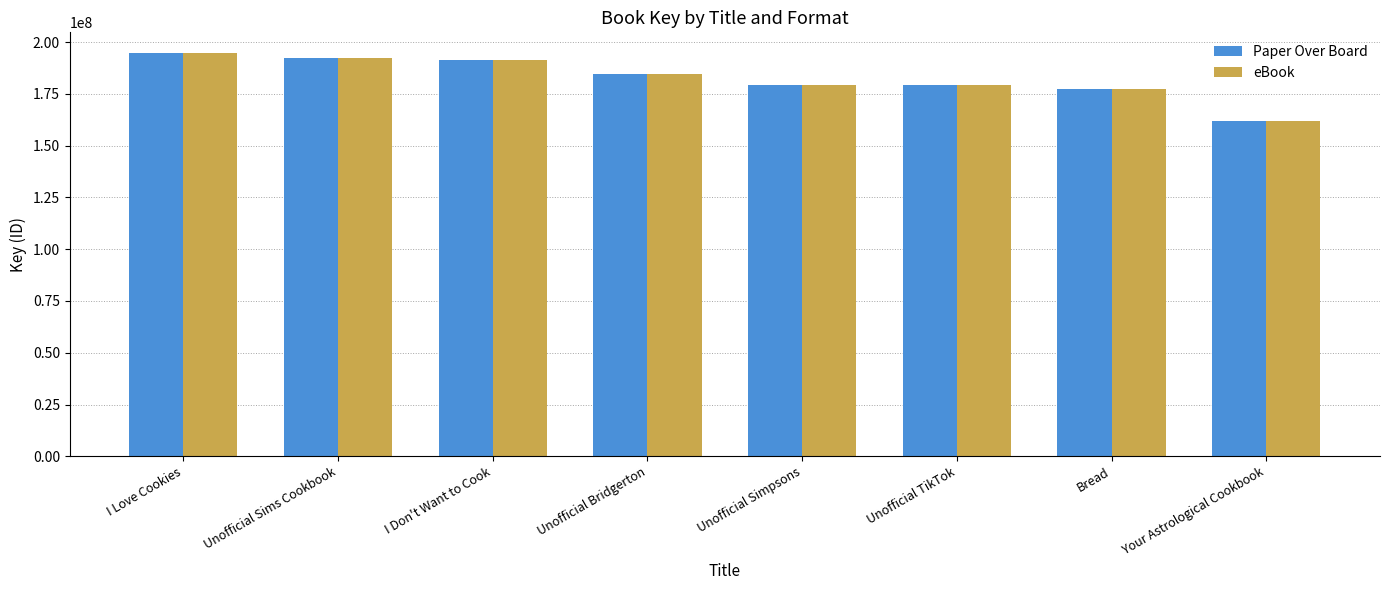

What position from the left is I Don't Want to Cook?

3